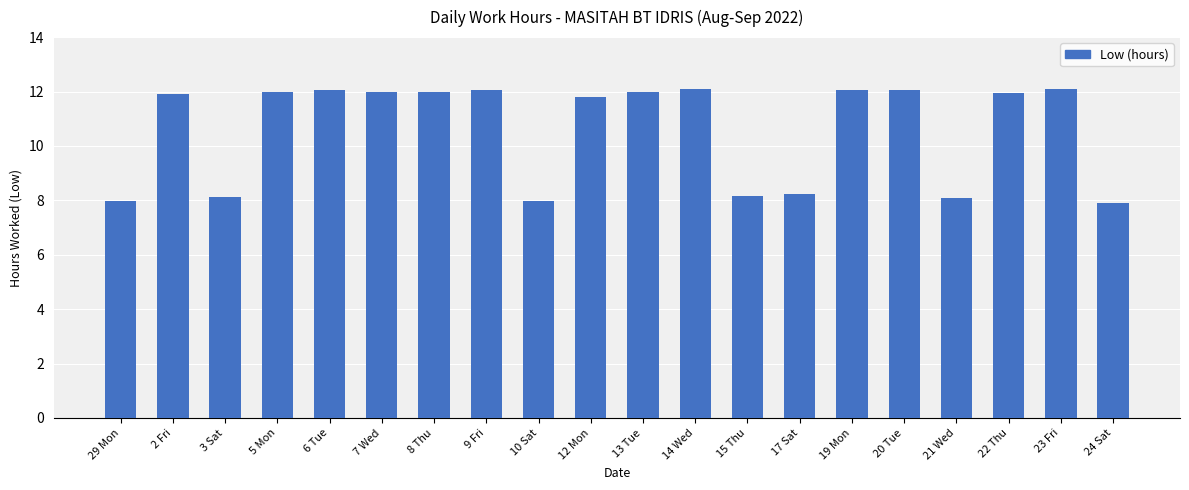

What is the value of the 11th bar from the left?

12.0